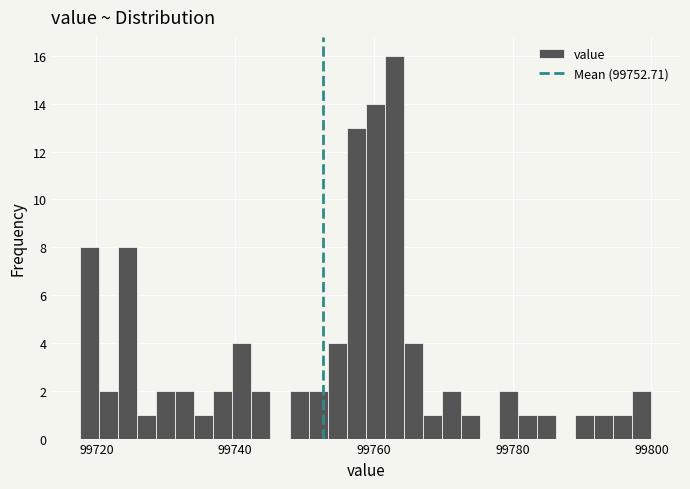

Around what value on the x-axis is the tallest bar? Give the approximate position of its centre, as read against the axis.

99762